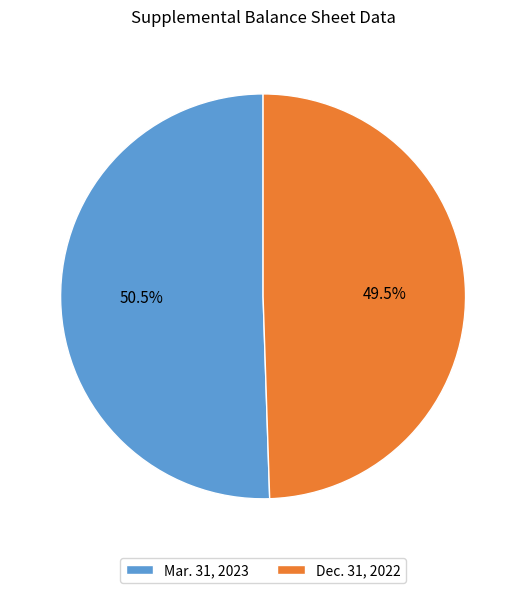

The Dec. 31, 2022 slice represents 44% of the pie. True or false?

False